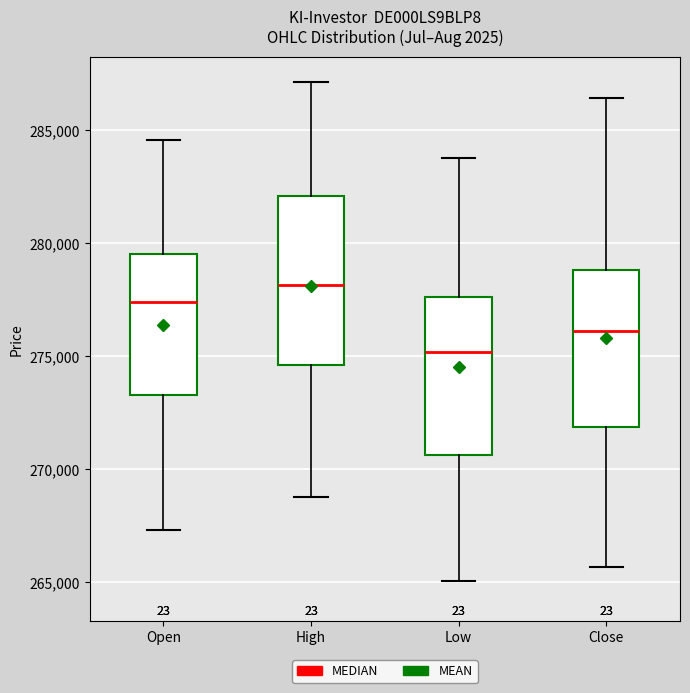

Which box has the lowest median line?

Low